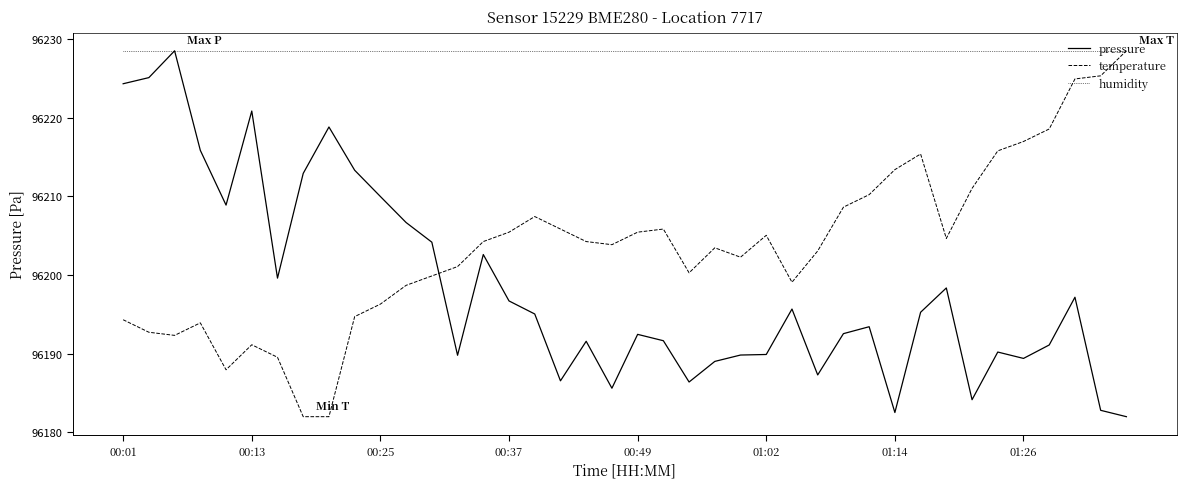

True or false: pressure has more than 0 points higher than both neighbors.

True